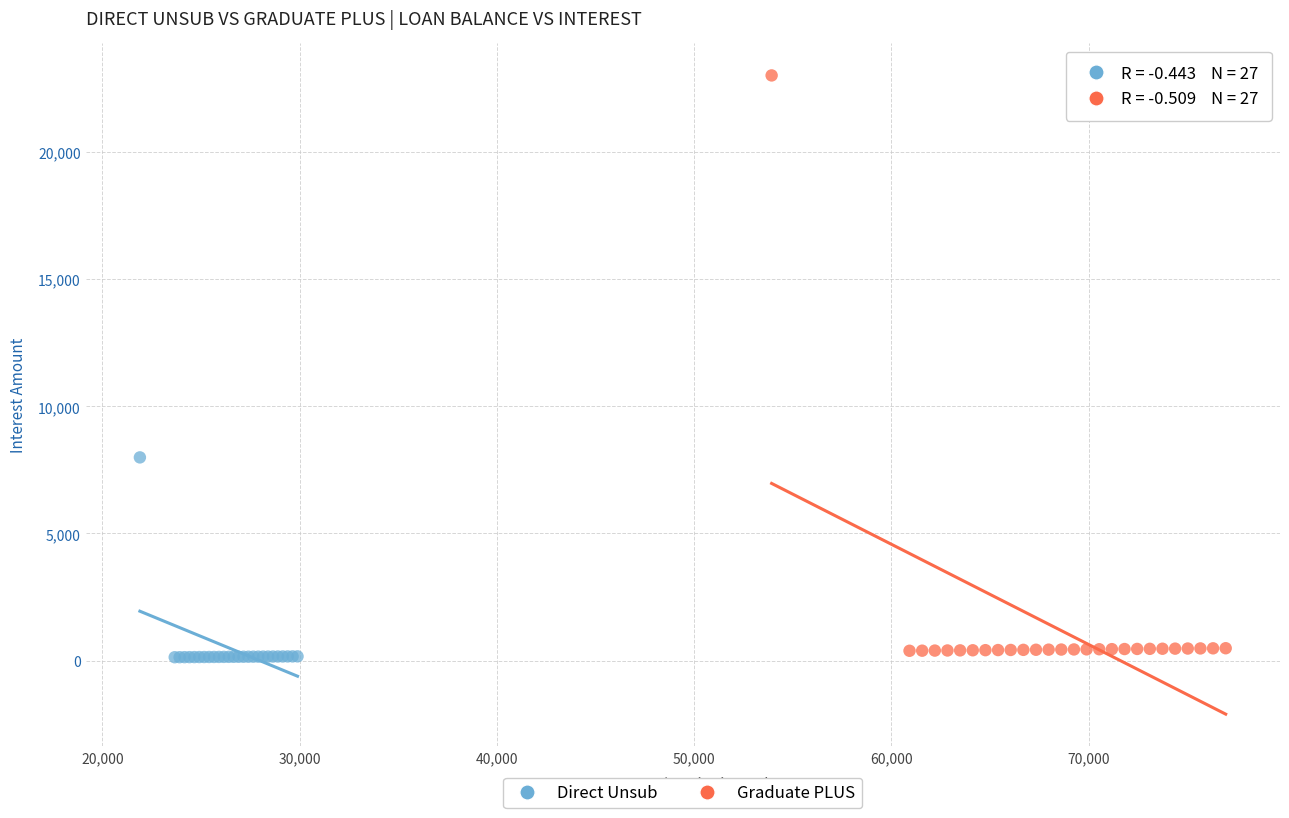

Which series reaches the maximum Y coordinate?

Graduate PLUS